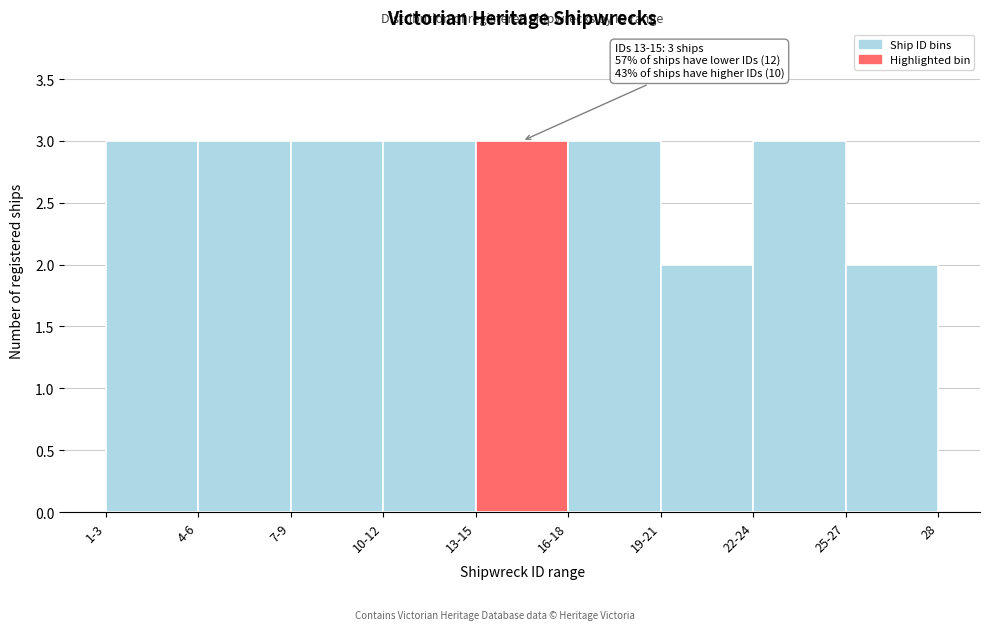

Reading left to right, what are all the values shown in this chart?

1-3=3	4-6=3	7-9=3	10-12=3	13-15=3	16-18=3	19-21=2	22-24=3	25-27=2